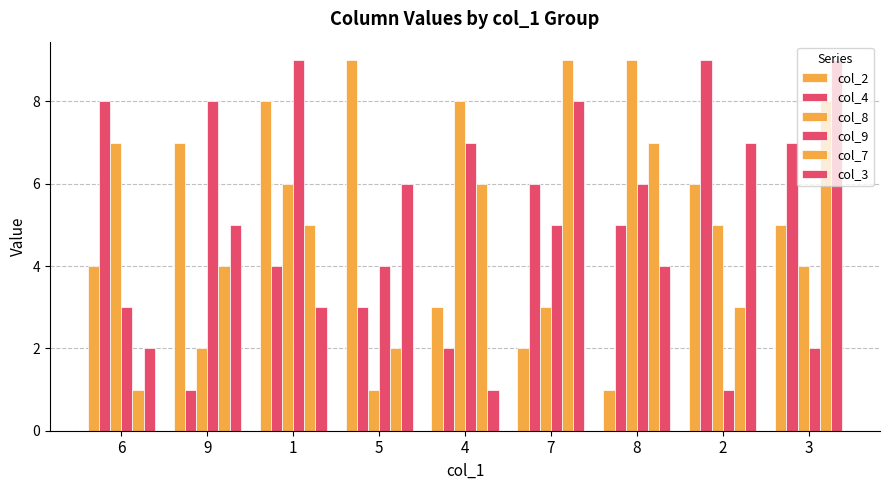

What is the difference between the col_7 values at 1 and 7?

4